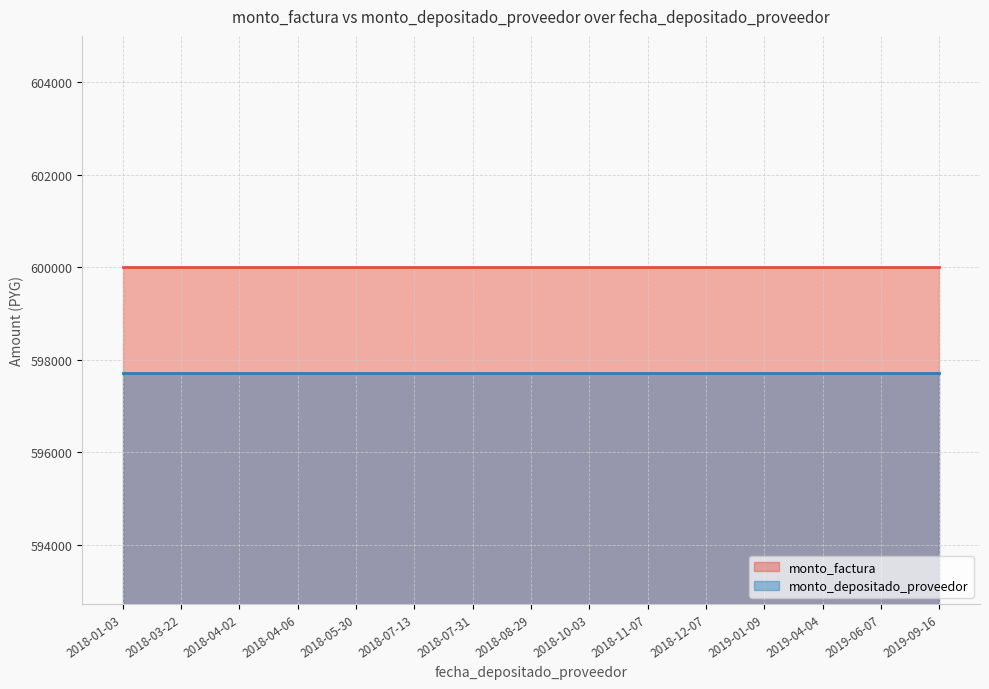

What position from the right is 2018-11-07?

6